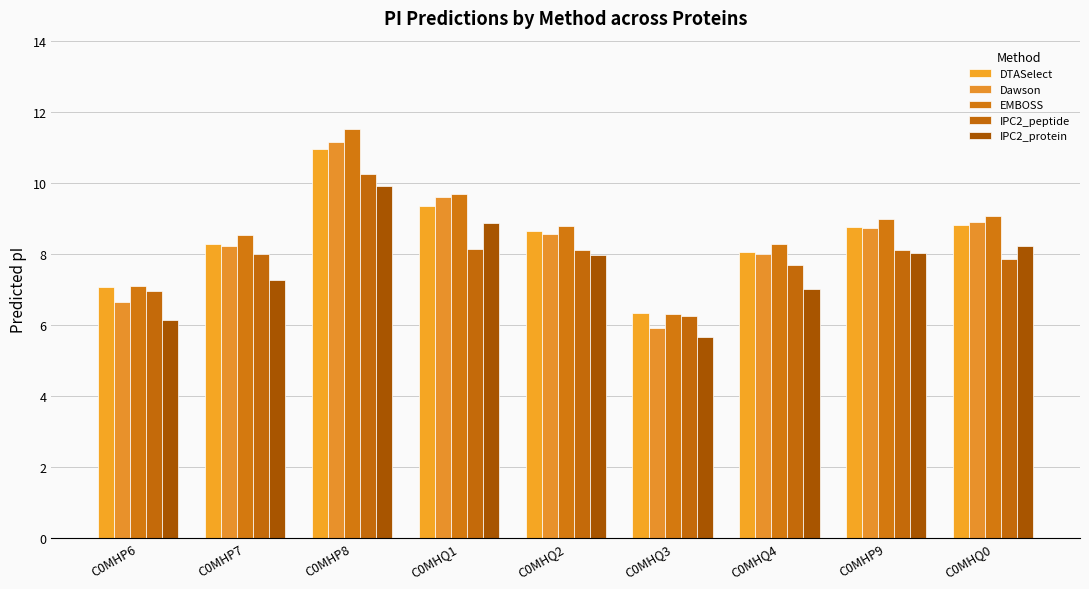

At which label does Dawson reach its minimum?

C0MHQ3